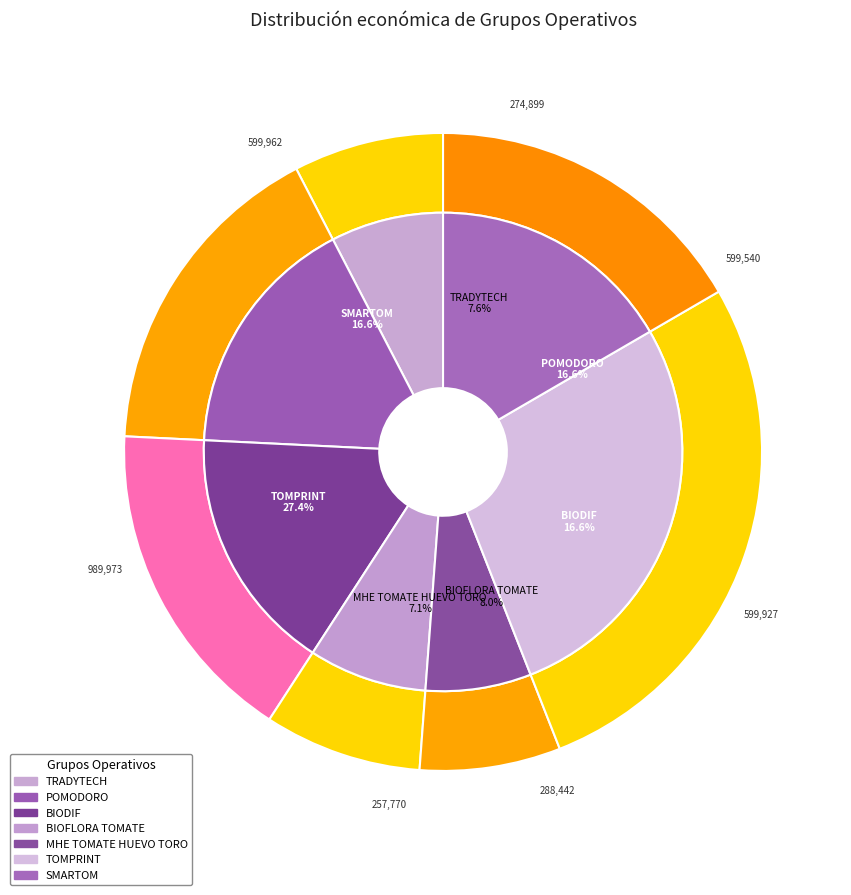

Combined, do TOMPRINT and TRADYTECH account for over 50%?

No